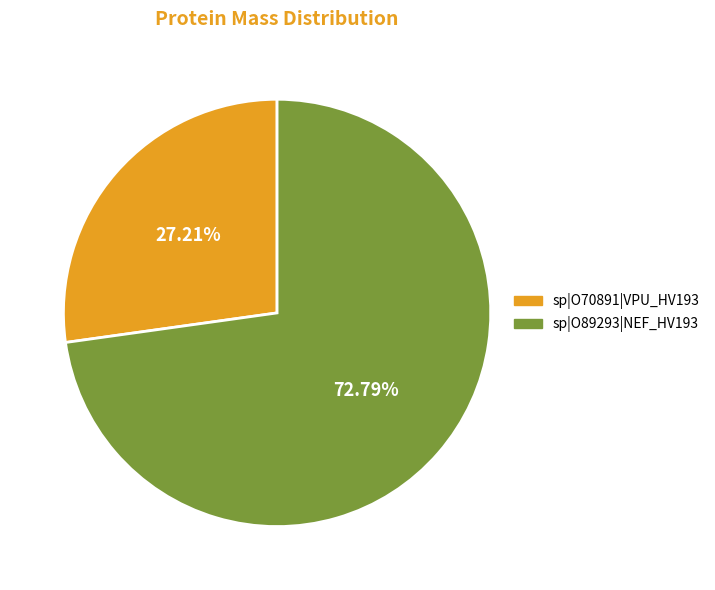

Which has a higher value, sp|O89293|NEF_HV193 or sp|O70891|VPU_HV193?

sp|O89293|NEF_HV193